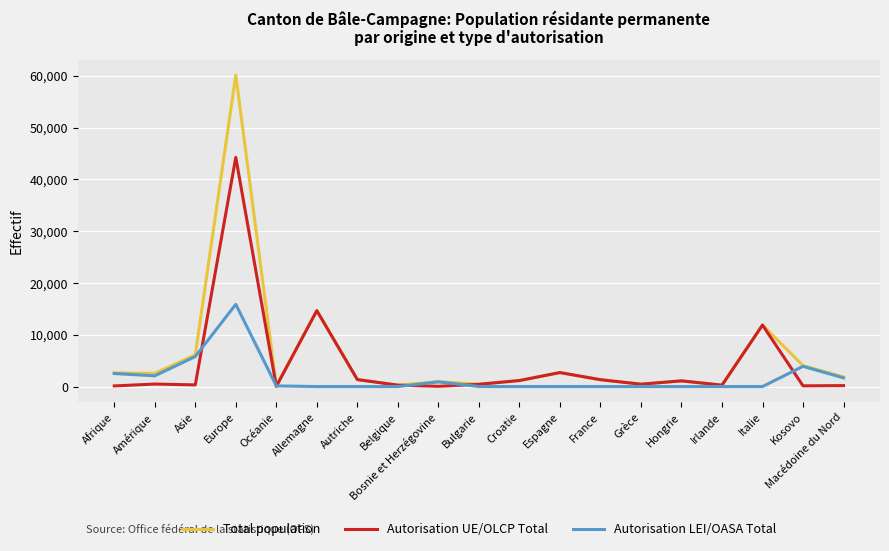

What is the highest value of the Autorisation LEI/OASA Total series?

15880